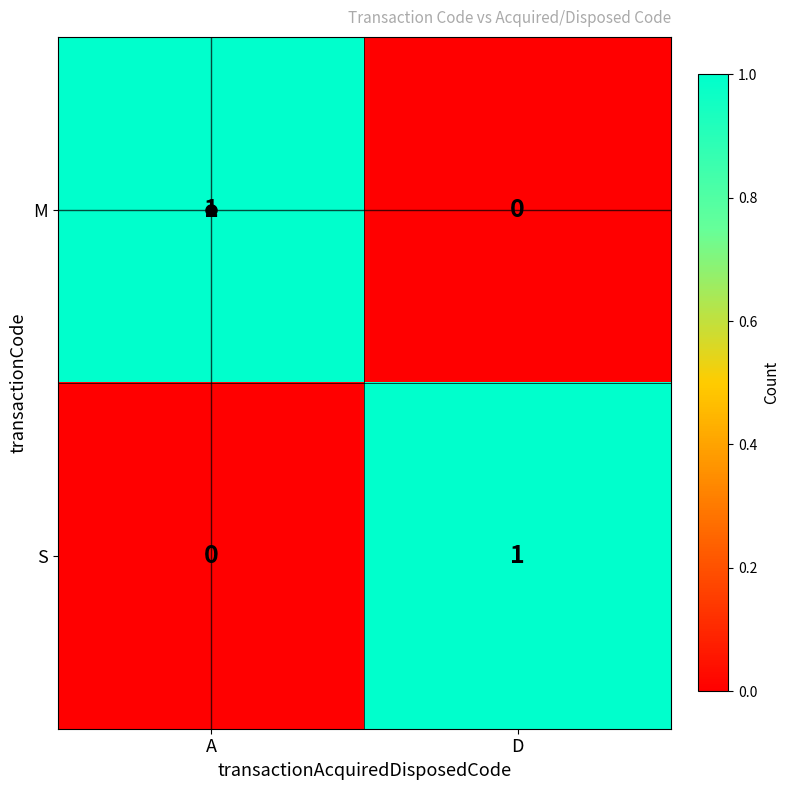

At which label is M closest to 0?

D